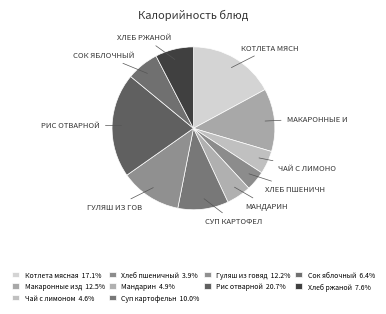

Count the number of slices in the pie.

10